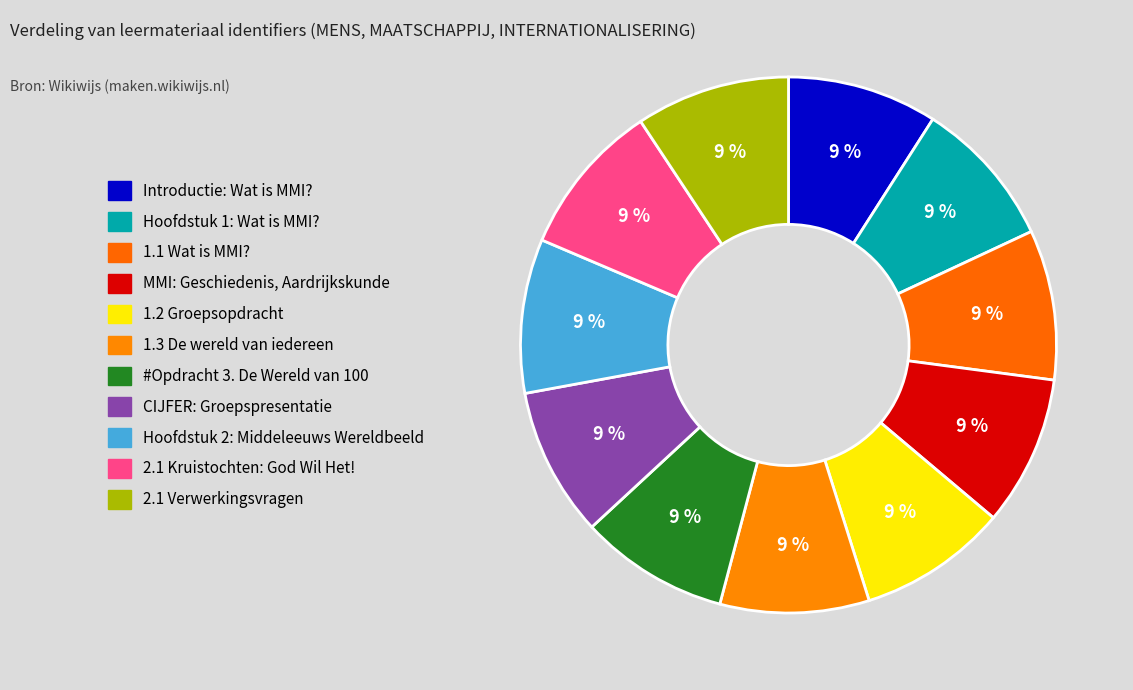

To the nearest percent, what percentage of the pie is 1.1 Wat is MMI??

9%